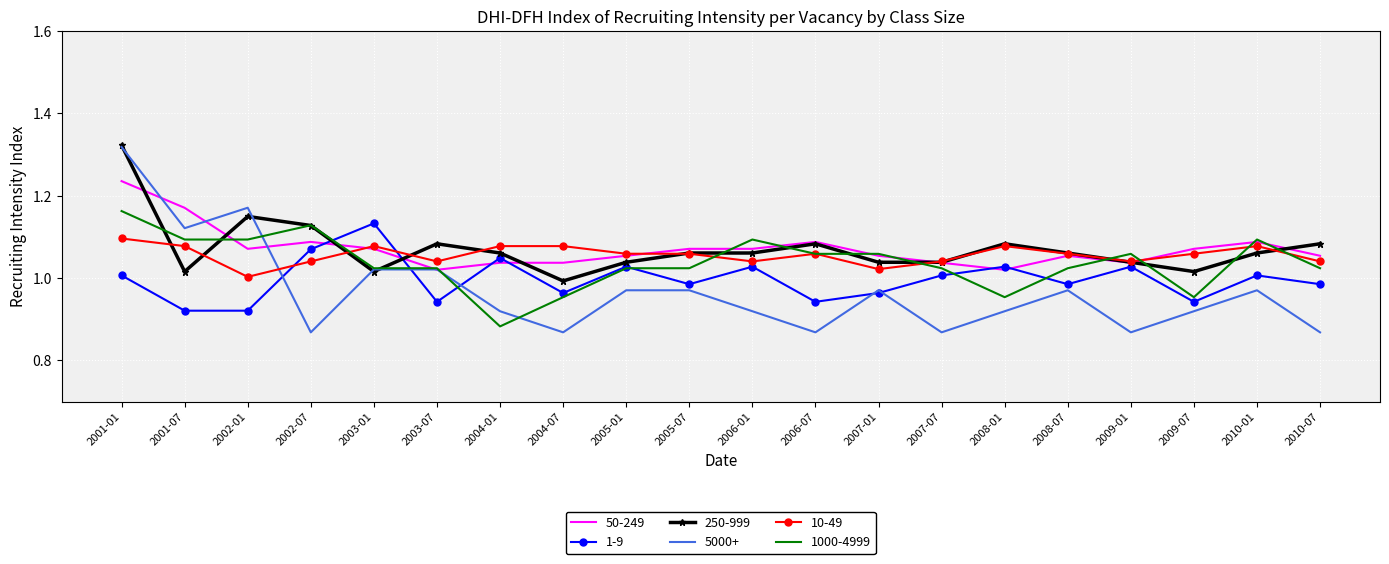

Which category has the highest value across all series?

2001-01